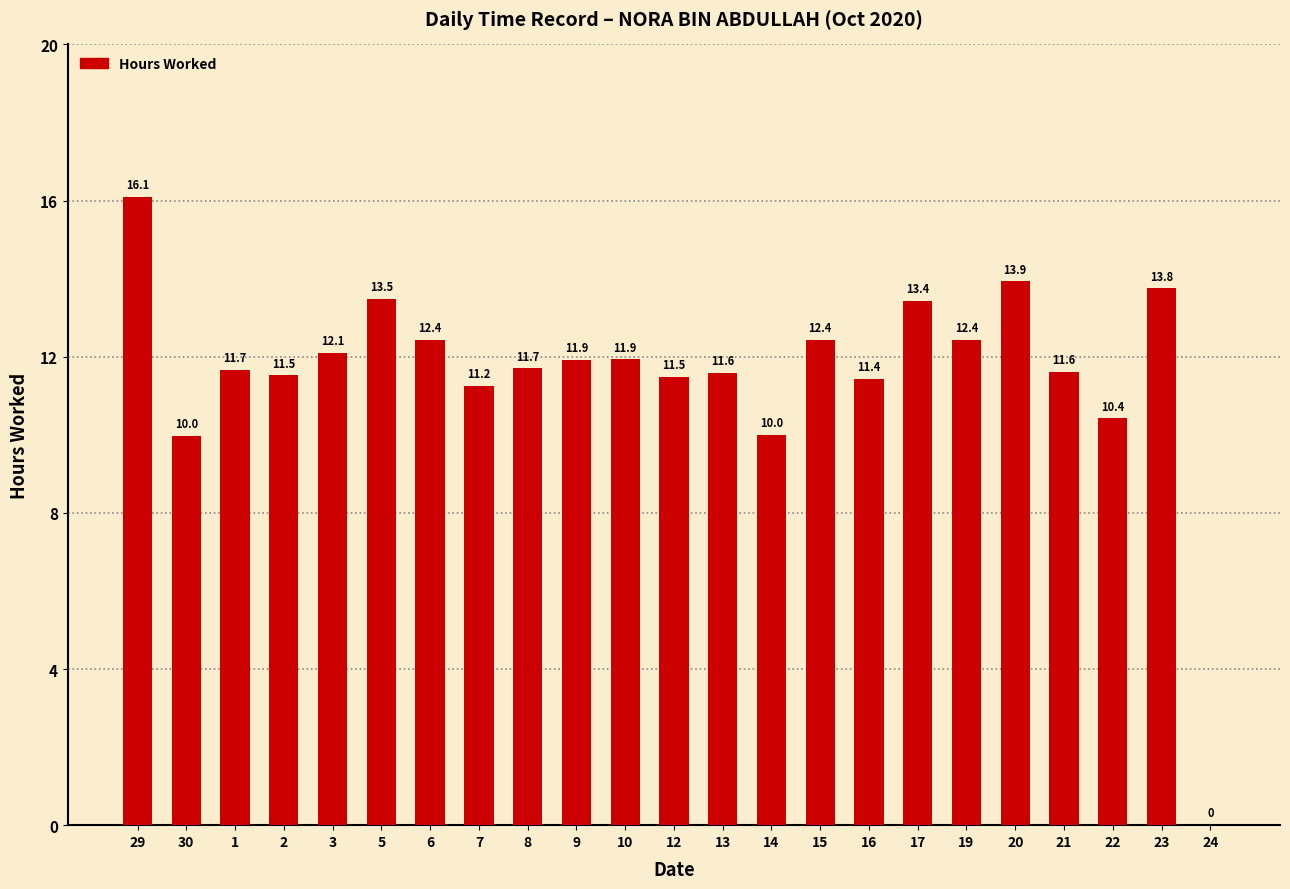

The value at 7 is 17.5. True or false?

False